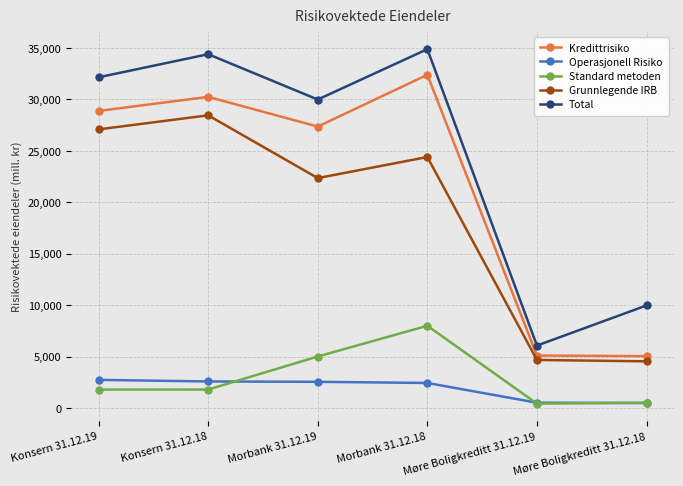

What is the total value across all series at Morbank 31.12.19?

87240